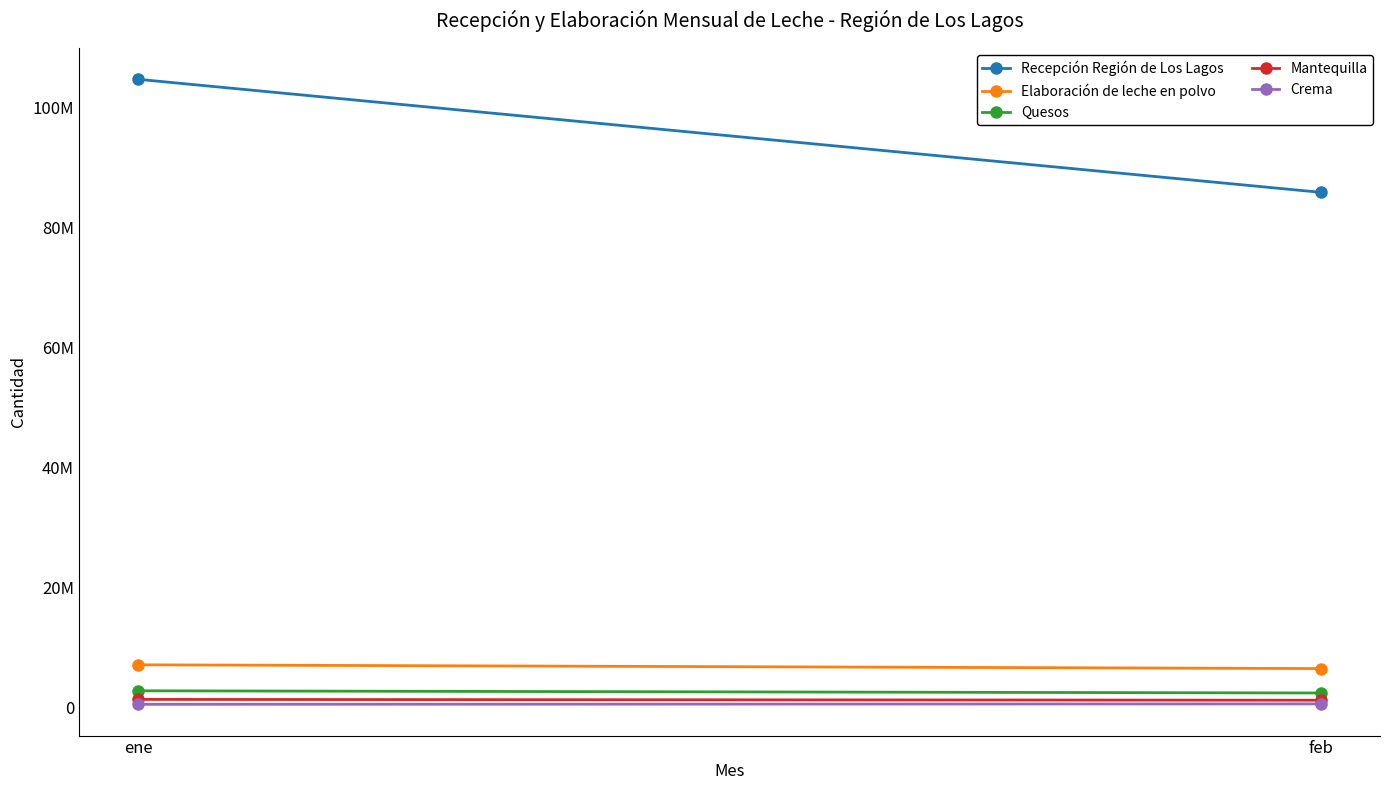

How many series are shown in this chart?

5